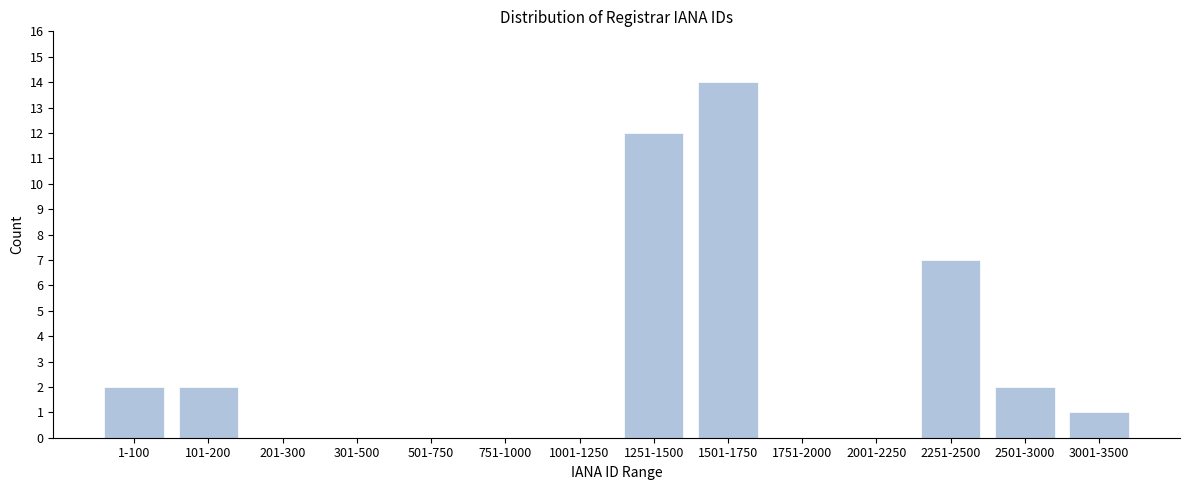

Reading right to left, extract all data points from this chart.

3001-3500=1	2501-3000=2	2251-2500=7	2001-2250=0	1751-2000=0	1501-1750=14	1251-1500=12	1001-1250=0	751-1000=0	501-750=0	301-500=0	201-300=0	101-200=2	1-100=2